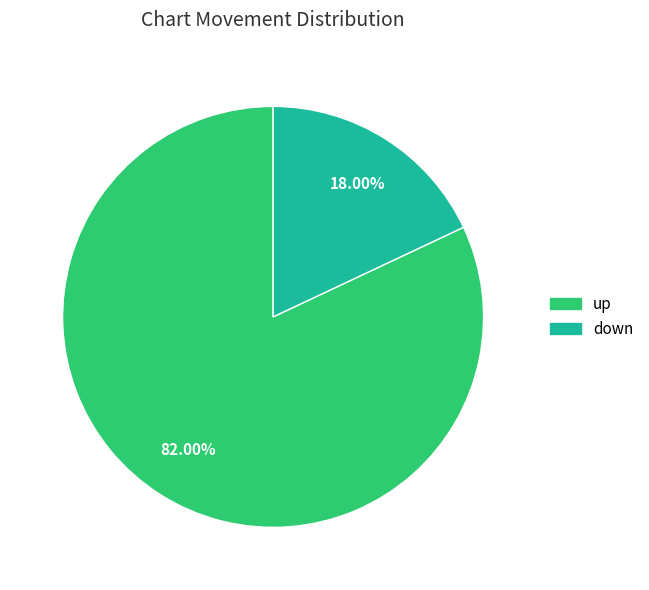

To the nearest percent, what percentage of the pie is up?

82%